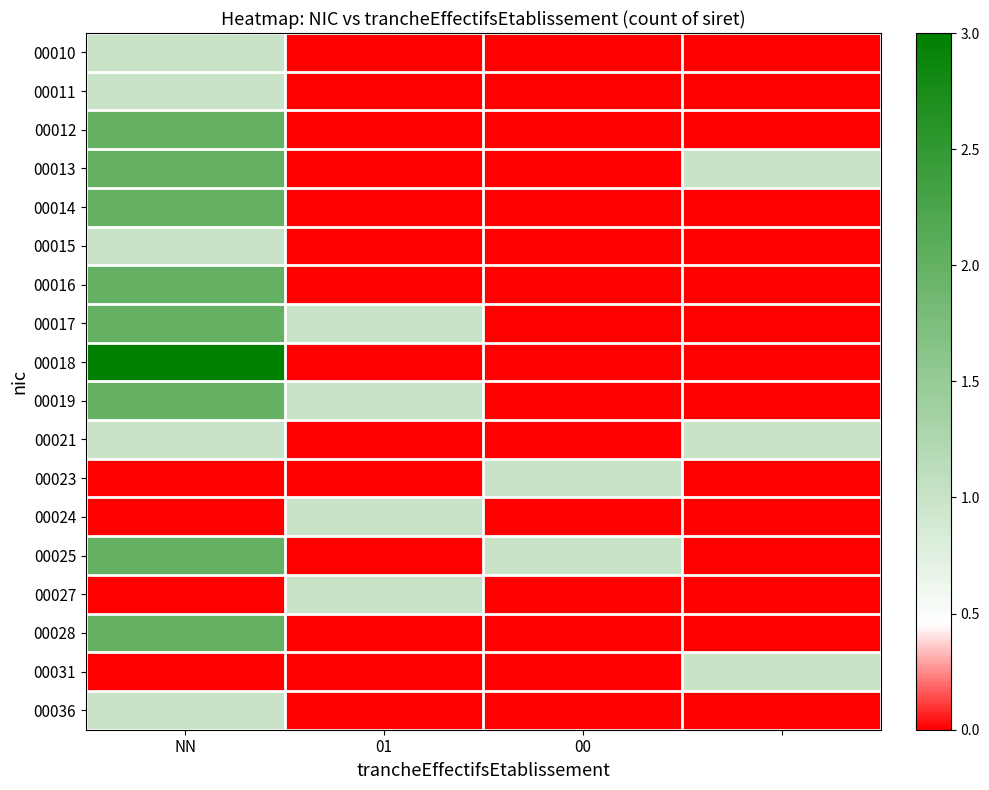

At which category is the sum across all series the highest?

NN